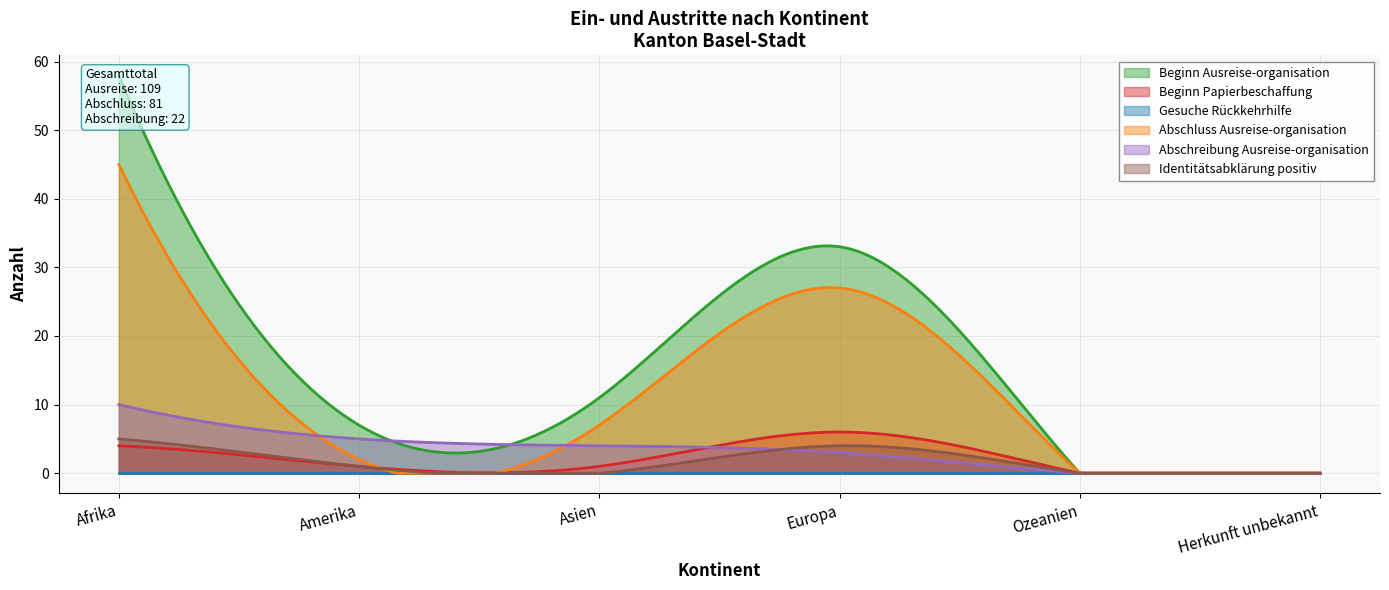

Which category has the lowest value in the Abschluss Ausreise-organisation series?

Ozeanien